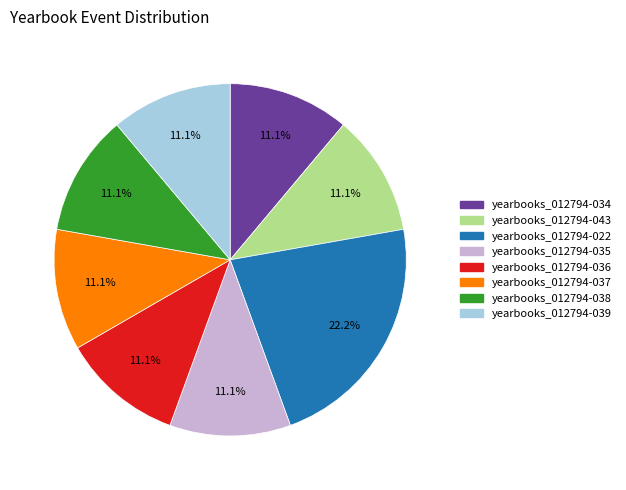

Does yearbooks_012794-022 represent more than half of the total?

No